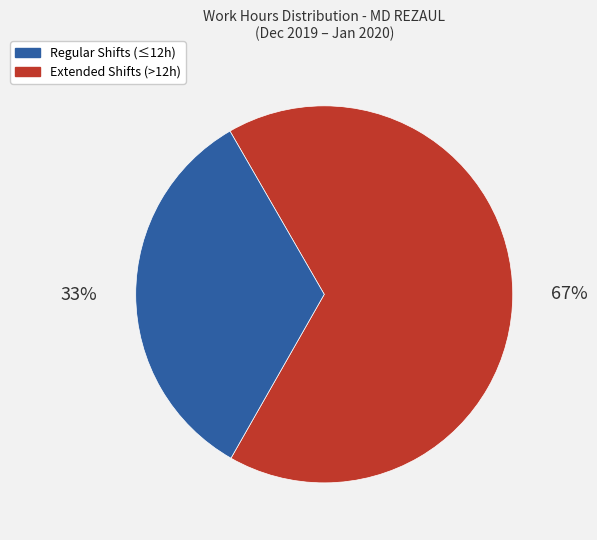

Is there a majority slice in this chart?

Yes